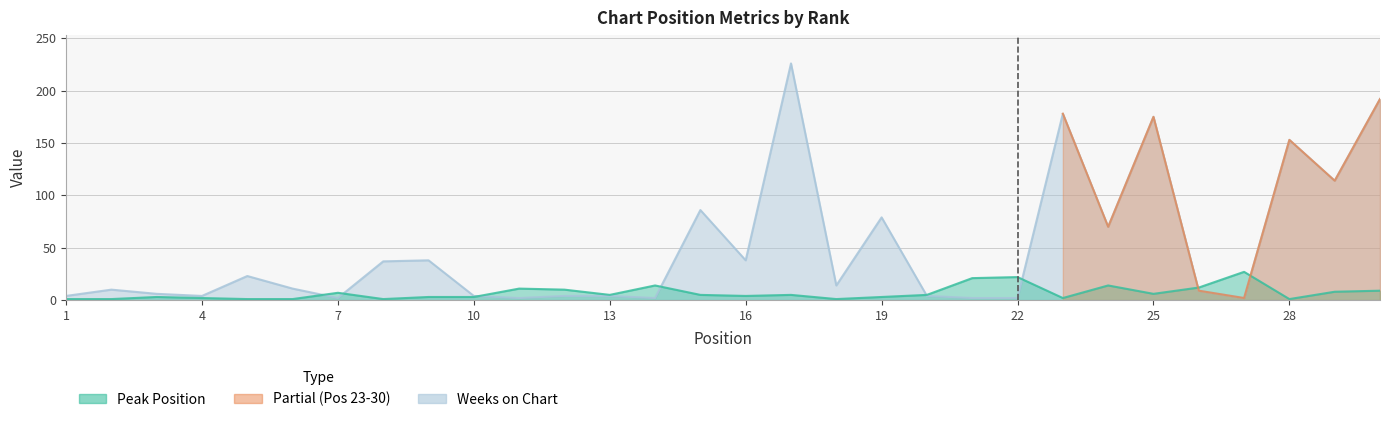

Between 3 and 2, which is larger?

3